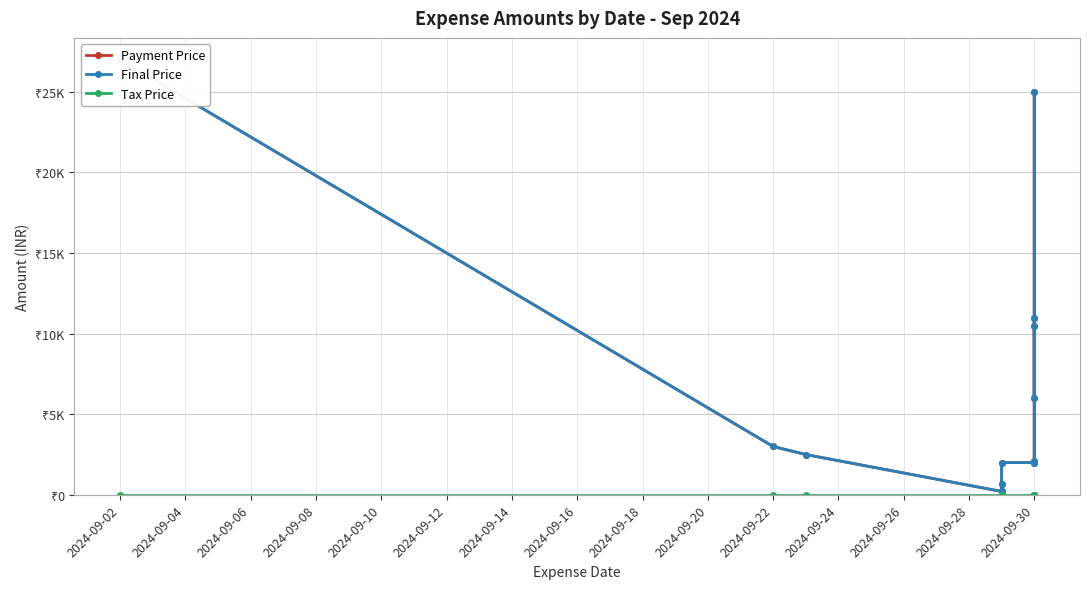

True or false: Final Price and Tax Price intersect in this chart.

False